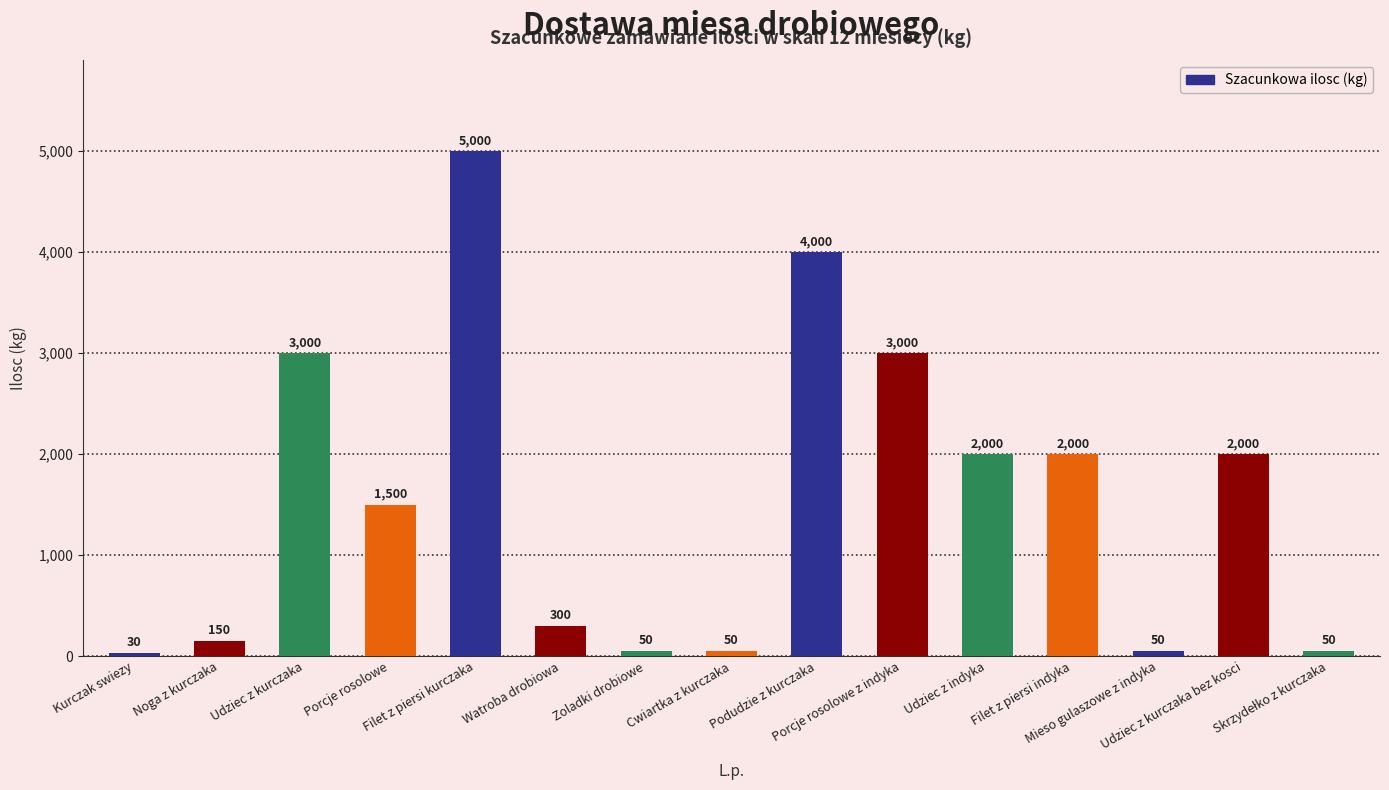

What is the sum of all values?

23180